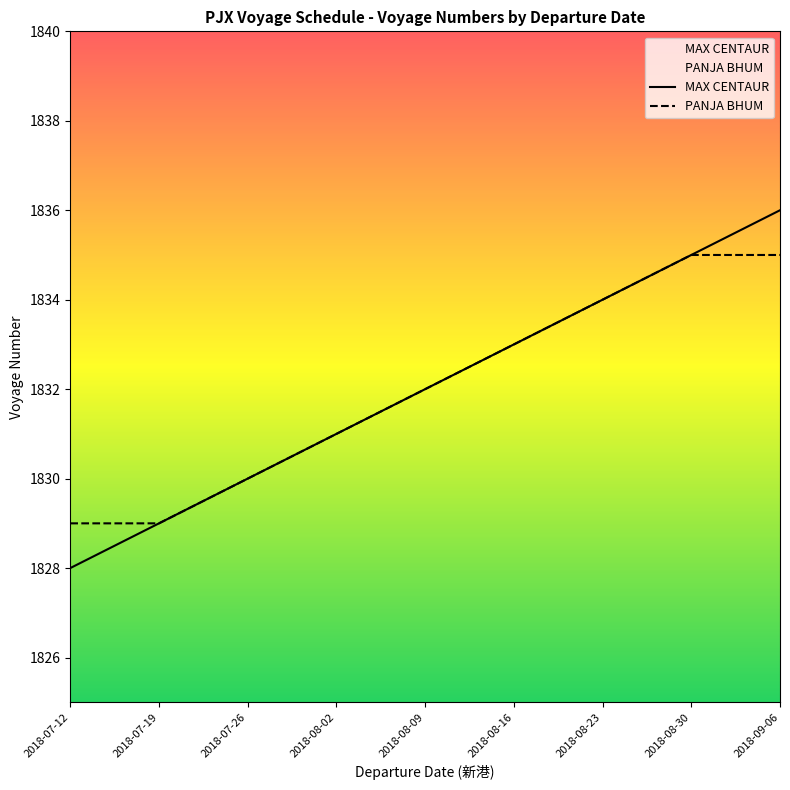

What is the label of the 2nd point from the left?

2018-07-19